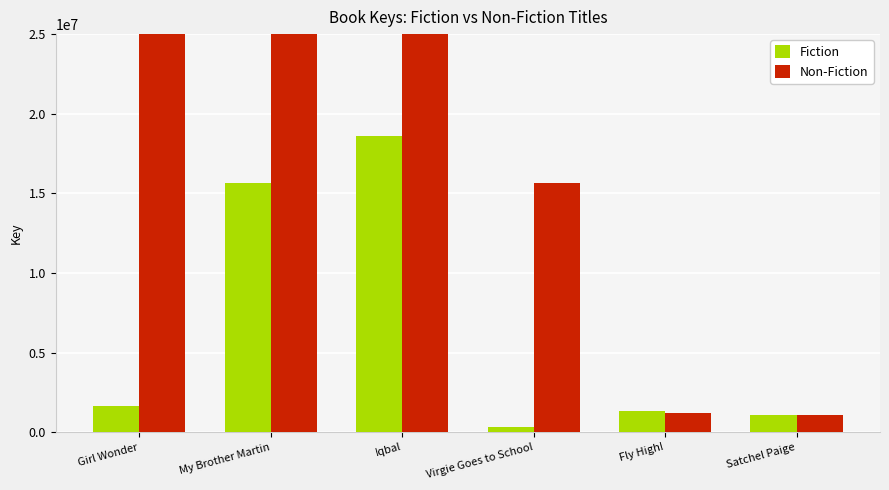

Reading left to right, list all the values displayed in this chart.

Fiction: Girl Wonder=1618410	My Brother Martin=15675890	Iqbal=18586620	Virgie Goes to School=335542	Fly High!=1328511	Satchel Paige=1061673
Non-Fiction: Girl Wonder=162678634	My Brother Martin=546540569	Iqbal=448304634	Virgie Goes to School=15675890	Fly High!=1205520	Satchel Paige=1061673